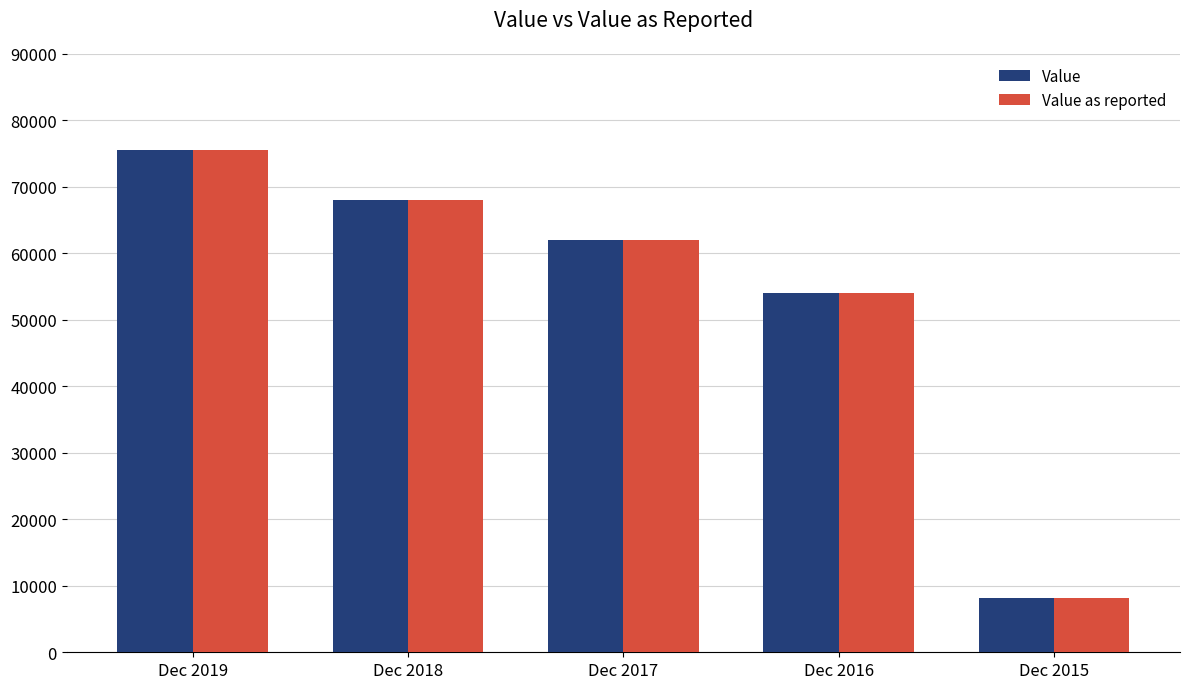

What are all the series names shown in the legend?

Value, Value as reported